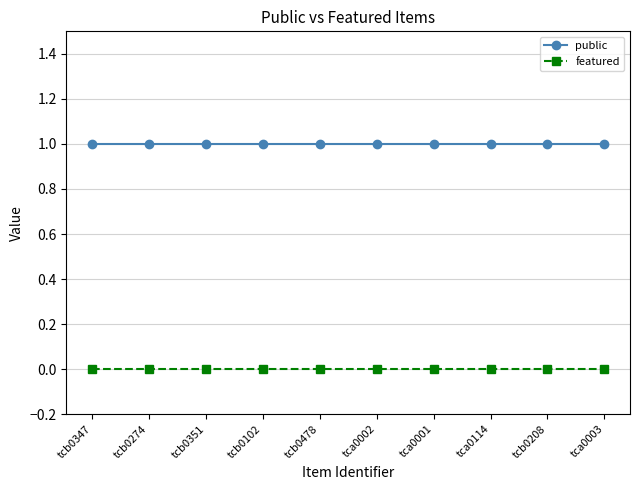

How many lines are shown in the chart?

2